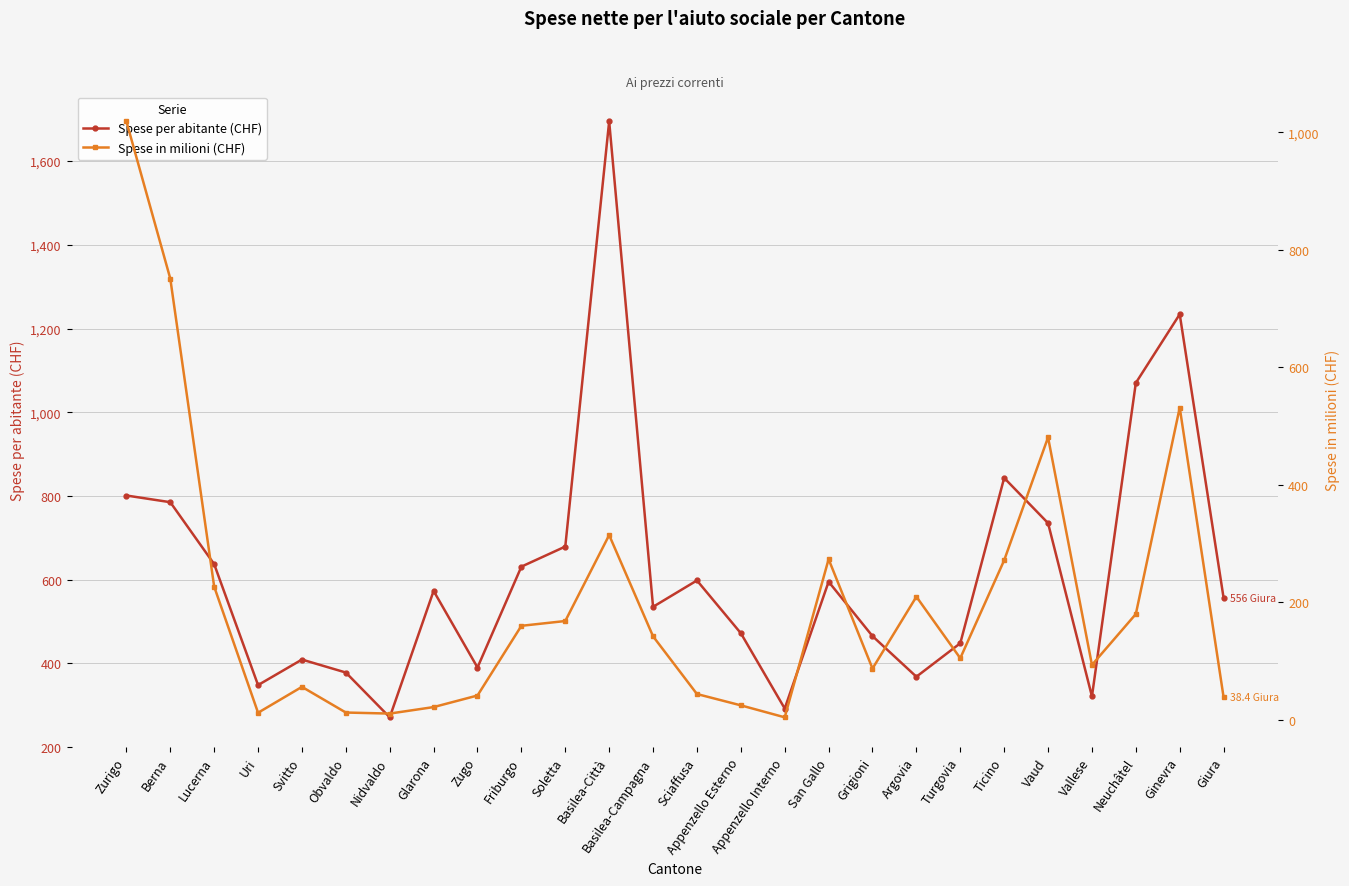

Rank the series by their maximum value, from lowest to highest.

Spese in milioni (CHF), Spese per abitante (CHF)